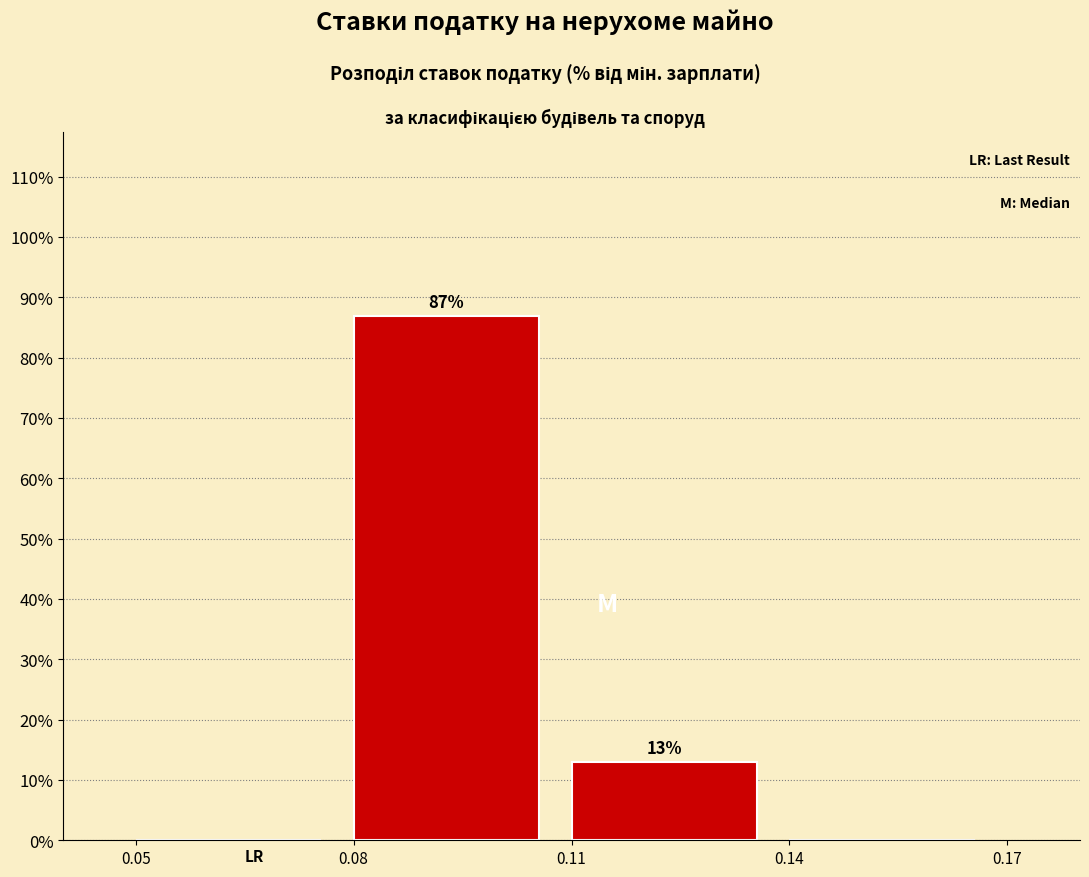

Which range on the x-axis has the tallest bar?

0.08 to 0.11